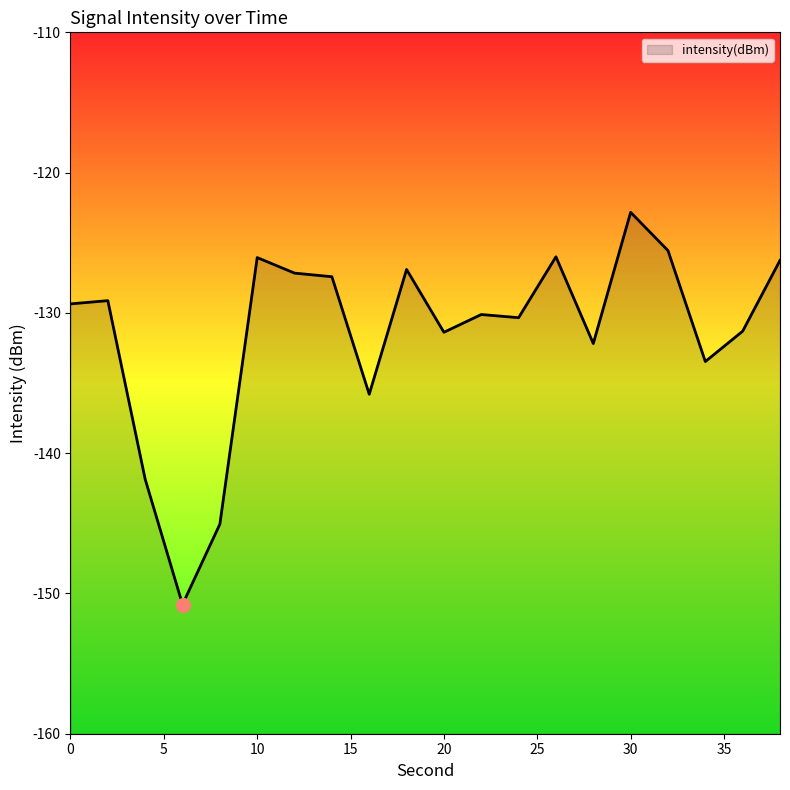

Reading left to right, transcribe all the data shown in this chart.

-129.4	-129.1	-141.9	-150.8	-145.1	-126.1	-127.2	-127.4	-135.8	-126.9	-131.4	-130.1	-130.3	-126.0	-132.2	-122.8	-125.6	-133.5	-131.3	-126.3